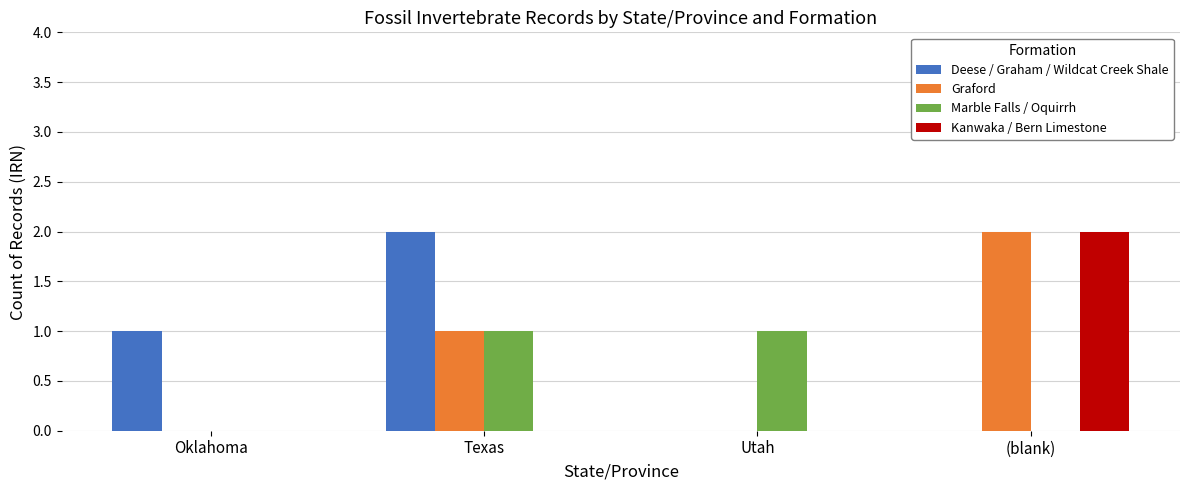

Reading right to left, what are all the values shown in this chart?

Deese / Graham / Wildcat Creek Shale: 0	0	2	1
Graford: 2	0	1	0
Marble Falls / Oquirrh: 0	1	1	0
Kanwaka / Bern Limestone: 2	0	0	0